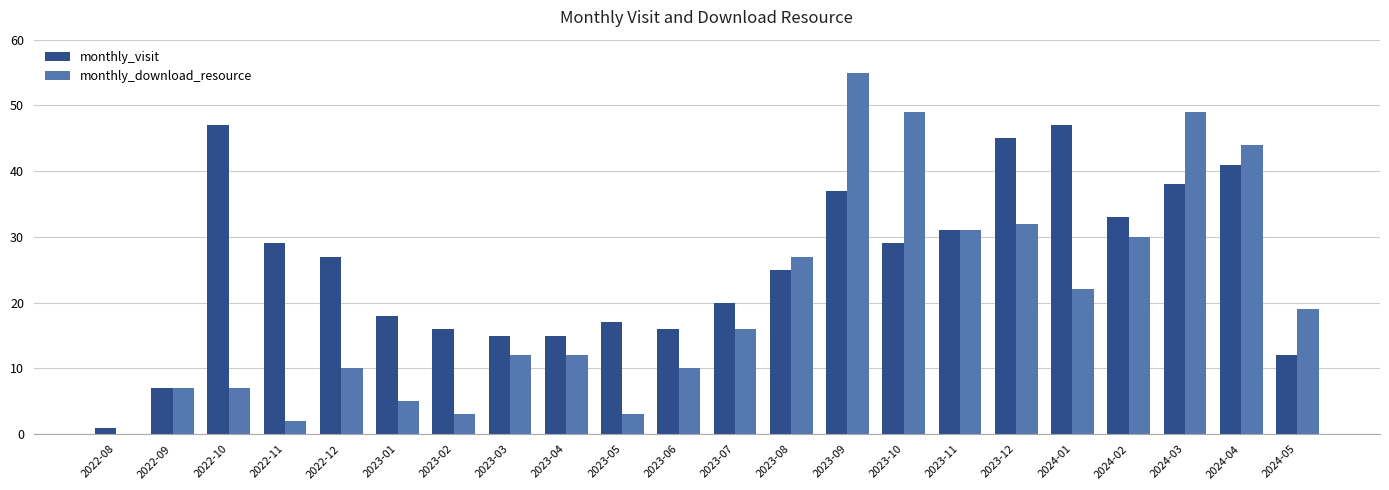

Which series changed the most between 2022-10 and 2023-11?

monthly_download_resource